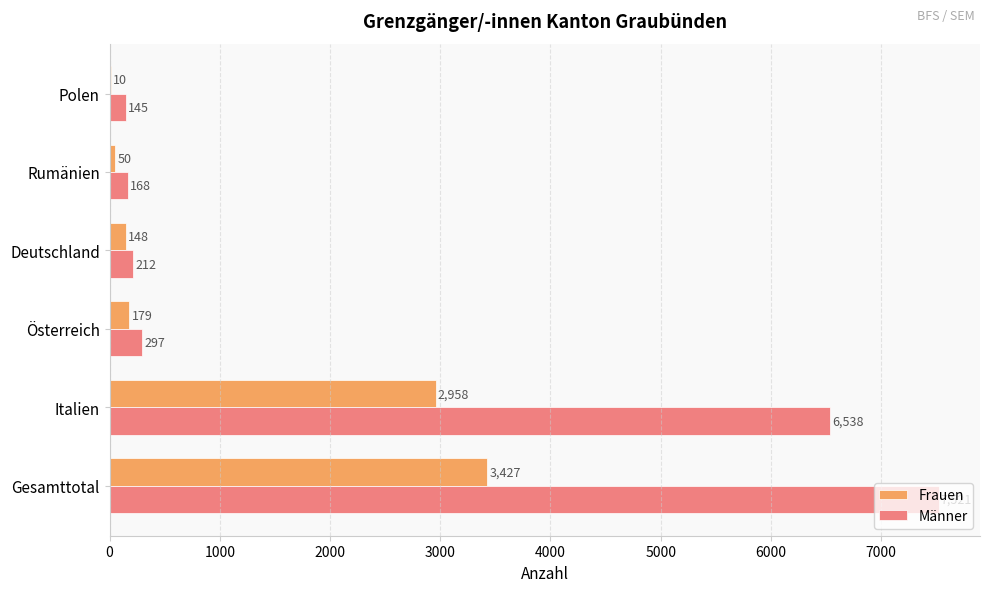

Is it true that Männer equals 2173 at Italien?

False